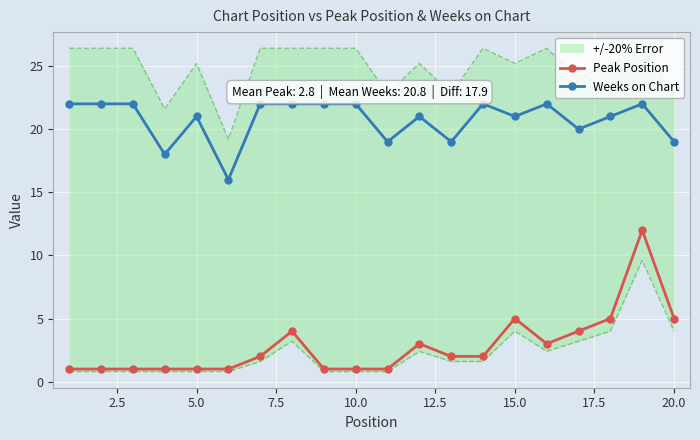

Which series has the largest range (max minus min)?

Peak Position